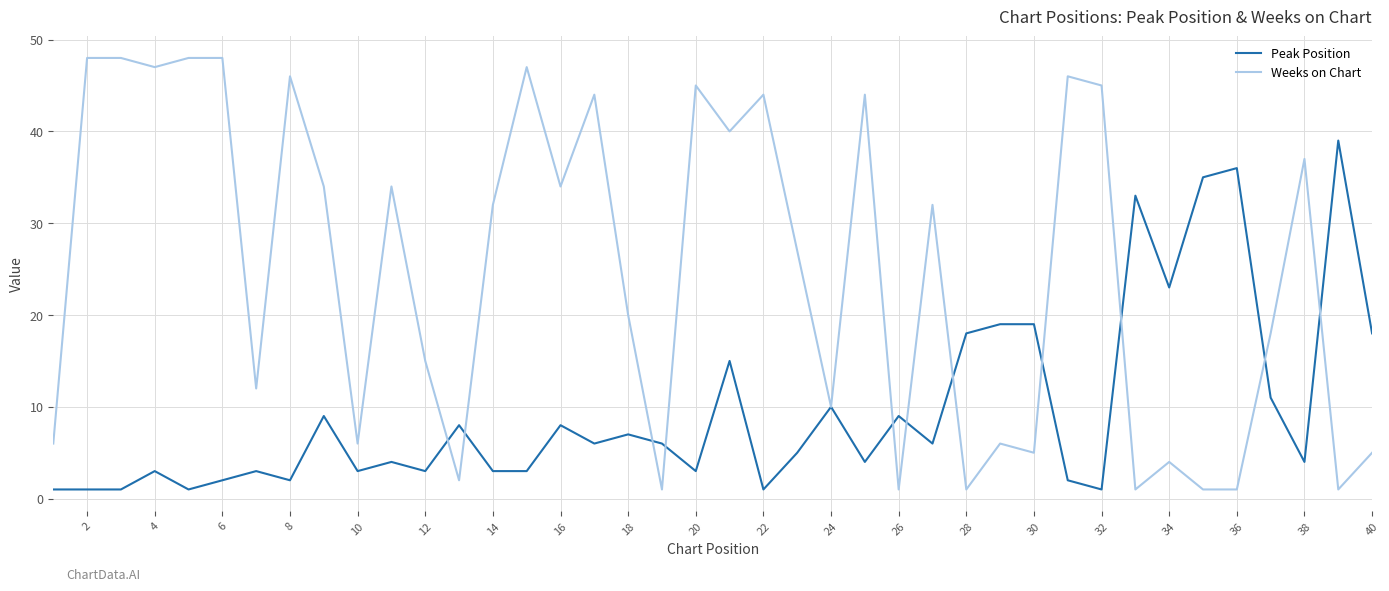

Which series has the largest total across all categories?

Weeks on Chart